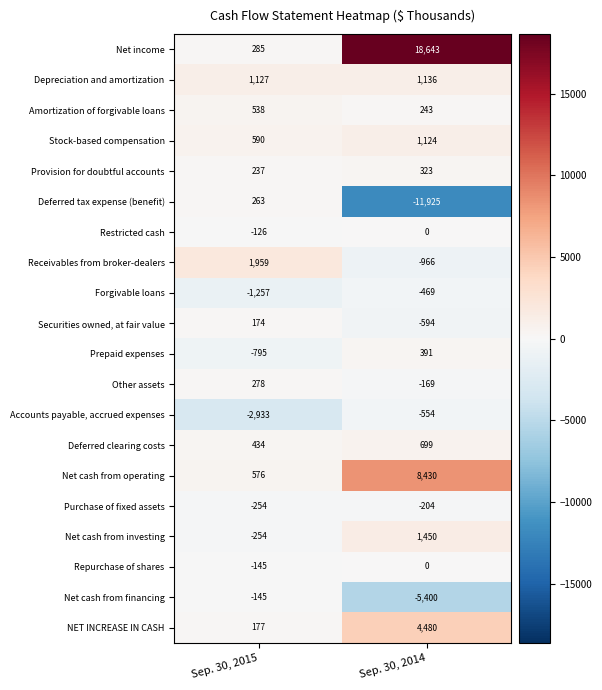

Which series changed the most between Sep. 30, 2015 and Sep. 30, 2014?

Net income